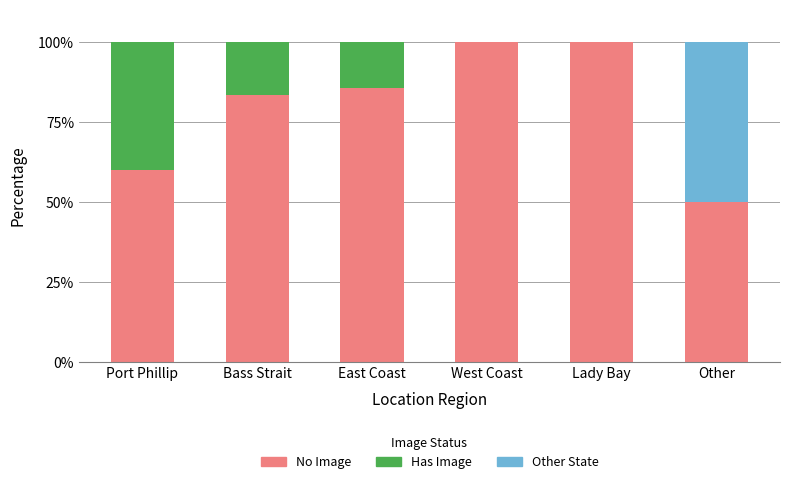

Are the bars grouped side by side (vs. stacked)?

No